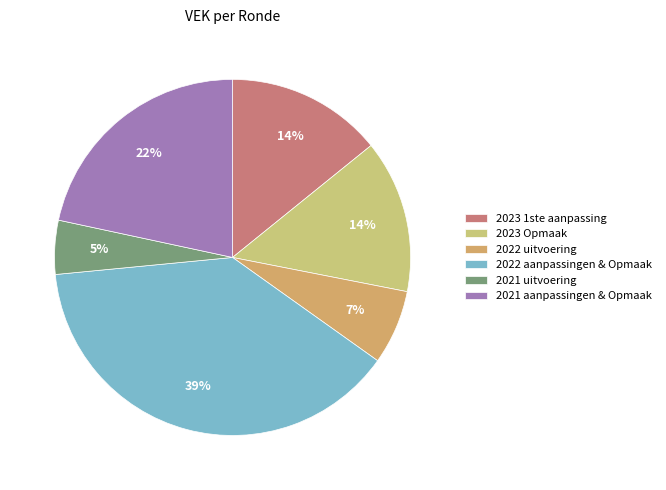

Is there a majority slice in this chart?

No